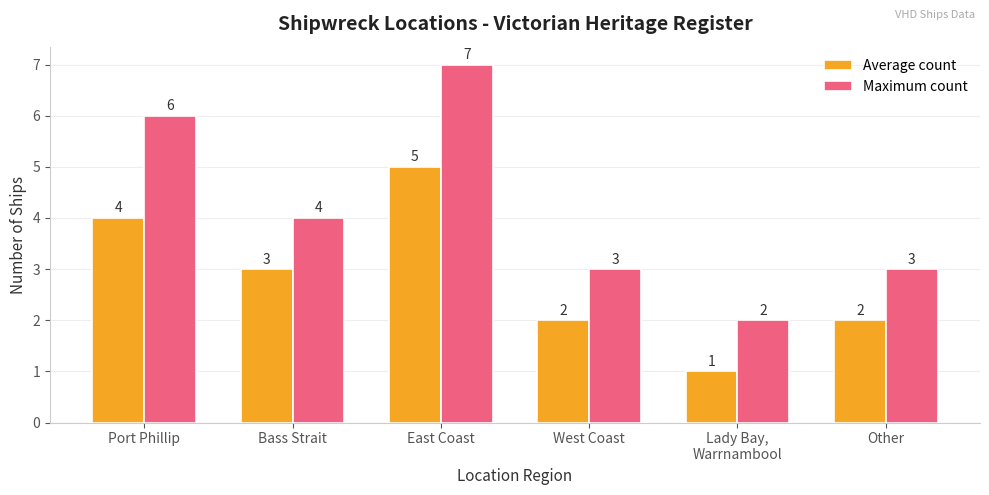

What is the spread (max minus min) of values at Other?

1